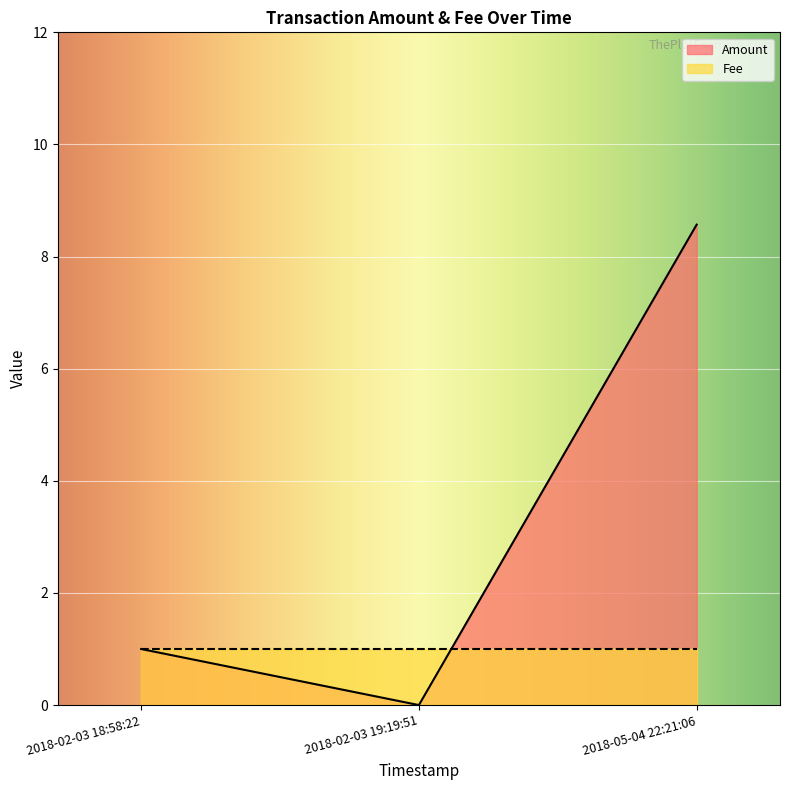

Is the value of Amount at 2018-05-04 22:21:06 greater than the value of Fee at 2018-02-03 19:19:51?

Yes